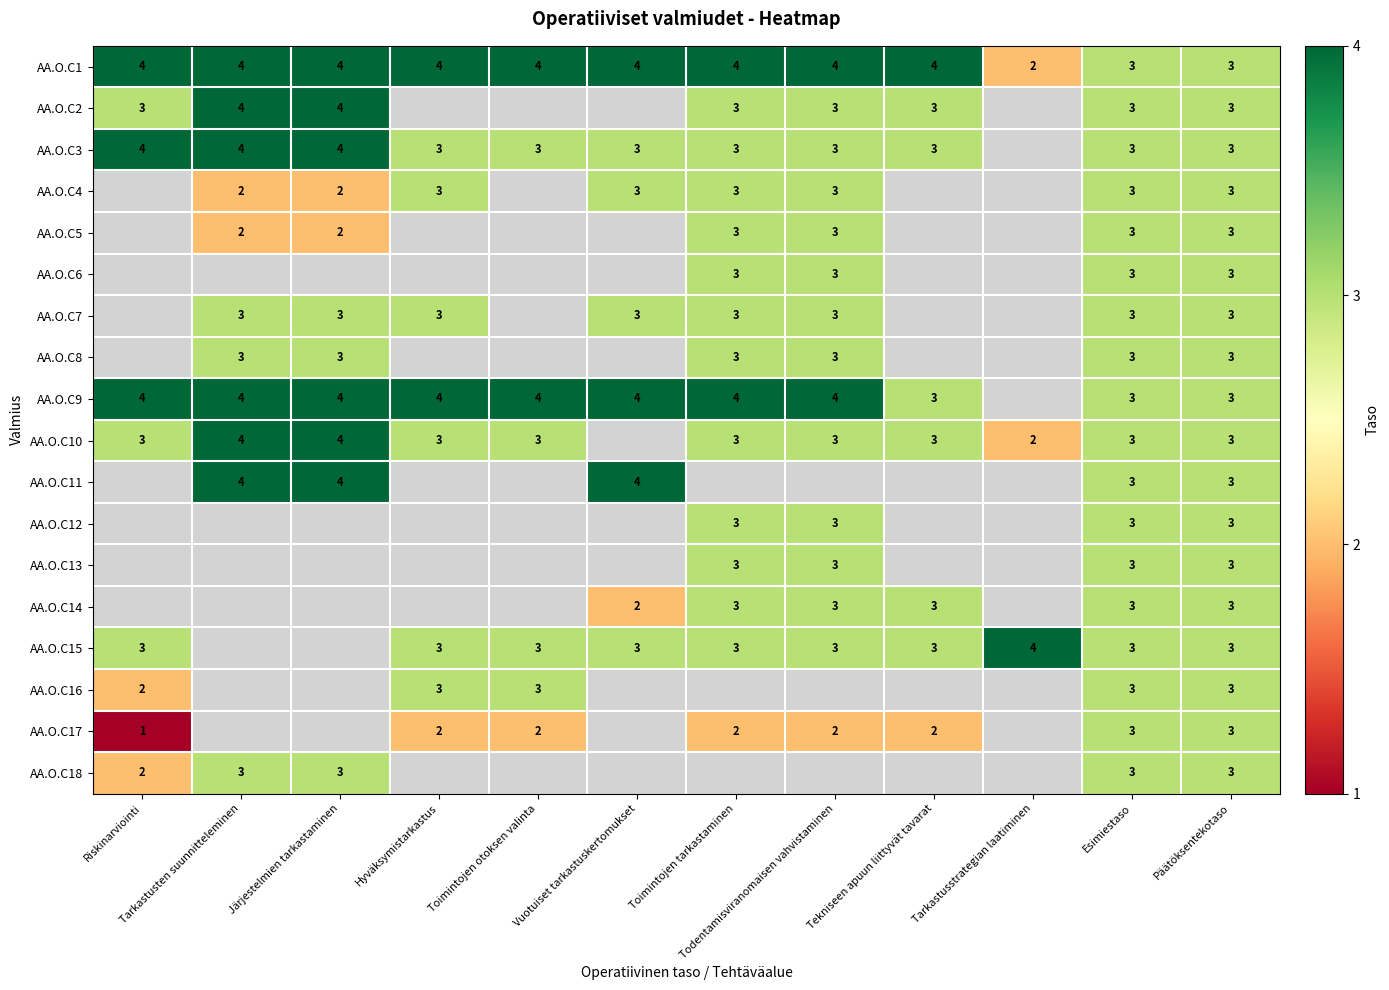

Is it true that AA.O.C2 equals 6 at Järjestelmien tarkastaminen?

False